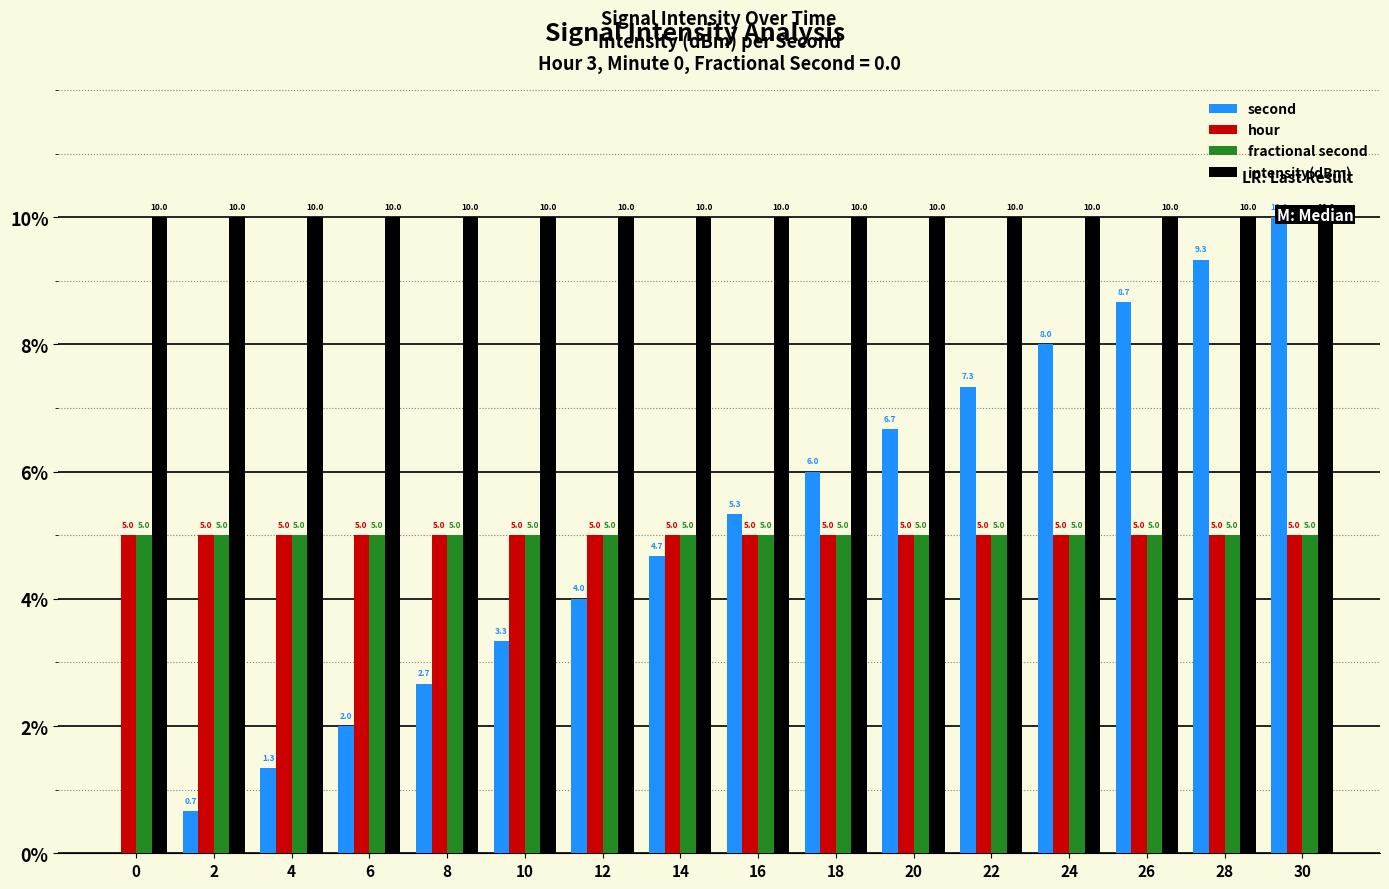

Read the intensity(dBm) value at 8.

10.0